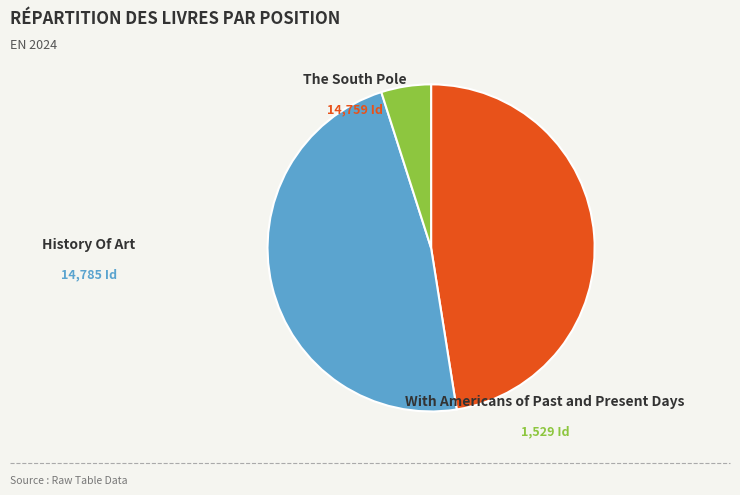

How many slices are in this pie chart?

3